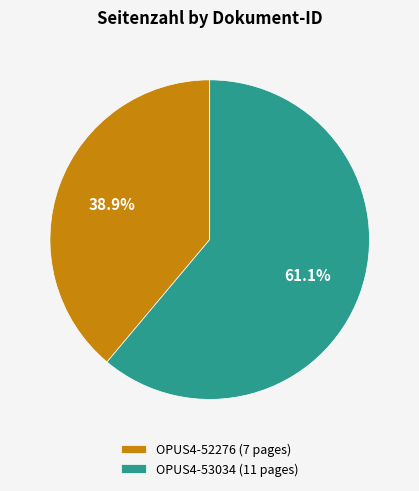

To the nearest percent, what is the difference between the largest and smallest slice percentages?

22%